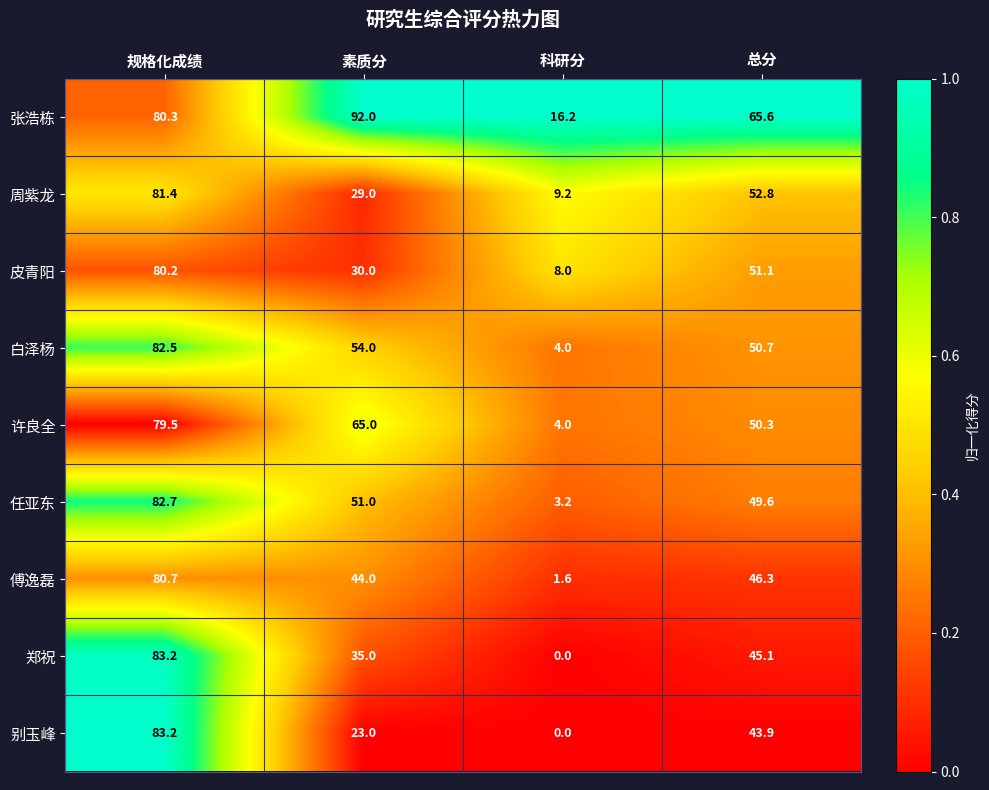

Which label corresponds to the largest value in the chart?

素质分